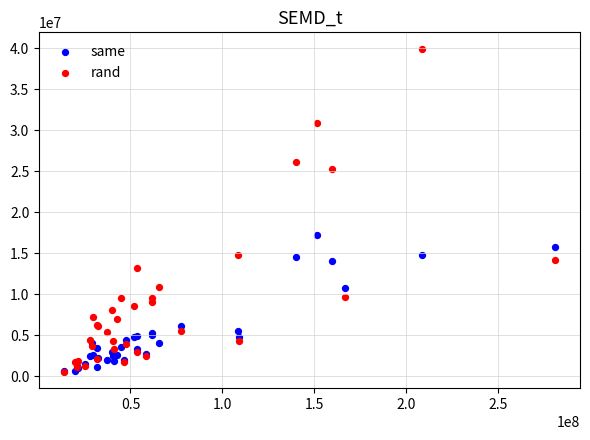

In the rand series, what Y value is closest to 20269986?

25274788.2